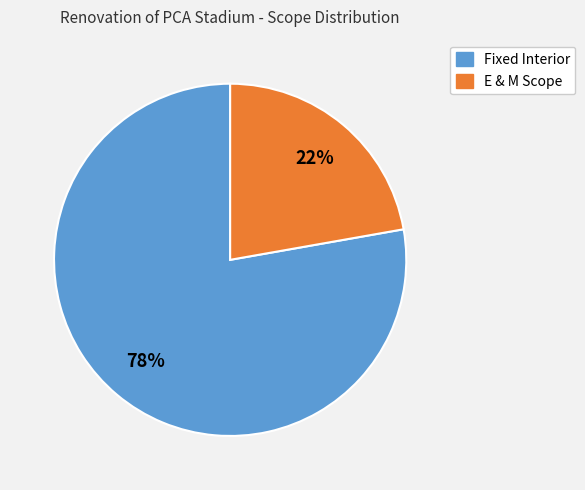

Is the sum of Fixed Interior and E & M Scope greater than half?

Yes